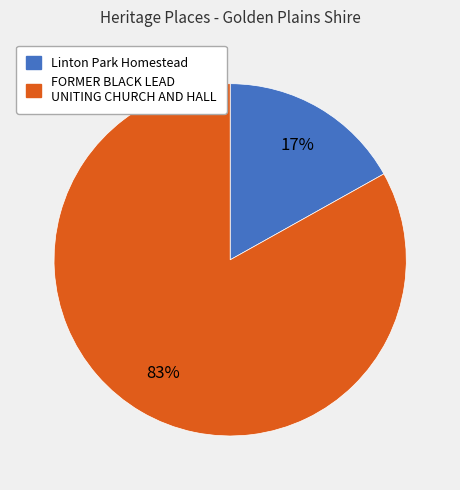

Do FORMER BLACK LEAD UNITING CHURCH AND HALL and Linton Park Homestead together represent more than half of the pie?

Yes